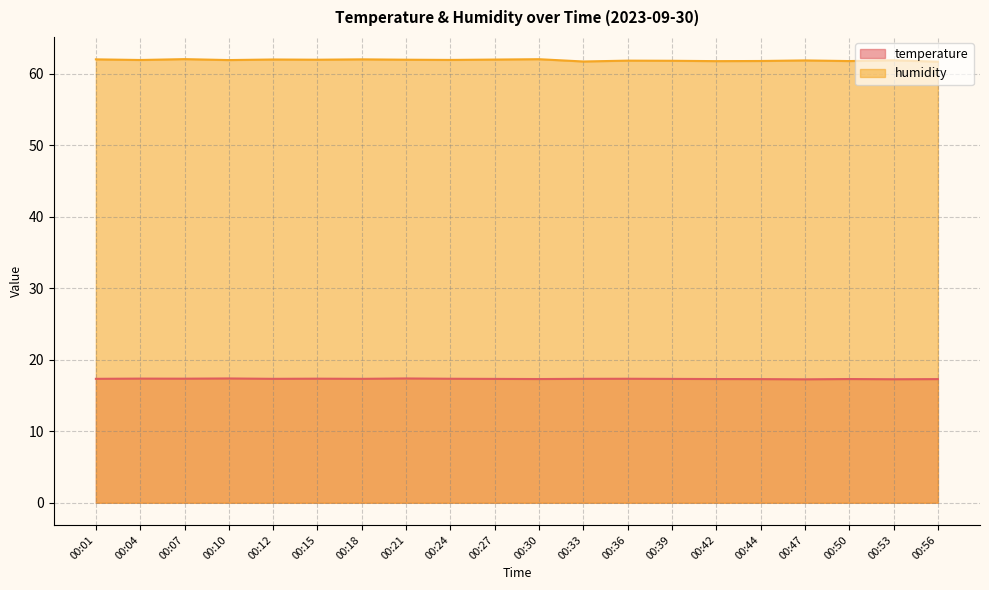

Reading left to right, what are all the values shown in this chart?

temperature: 17.3	17.4	17.4	17.4	17.3	17.4	17.3	17.4	17.4	17.3	17.3	17.3	17.4	17.3	17.3	17.3	17.3	17.3	17.3	17.3
humidity: 62.0	62.0	62.1	61.9	62.0	62.0	62.0	62.0	62.0	62.0	62.1	61.7	61.9	61.8	61.8	61.8	61.9	61.8	61.9	61.7